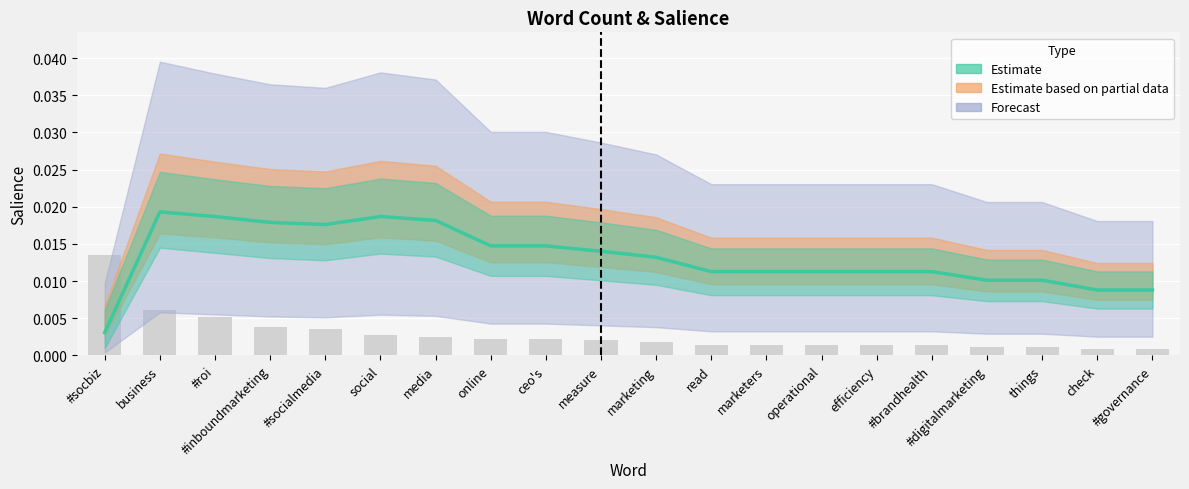

Is it true that the value at check is 0.0?

True